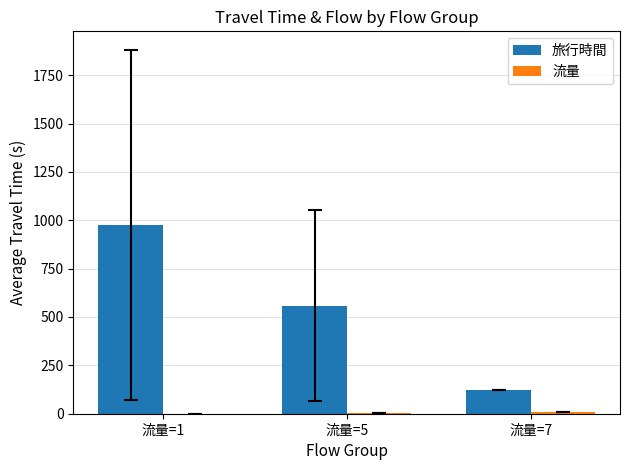

How many data points does each series have?

3